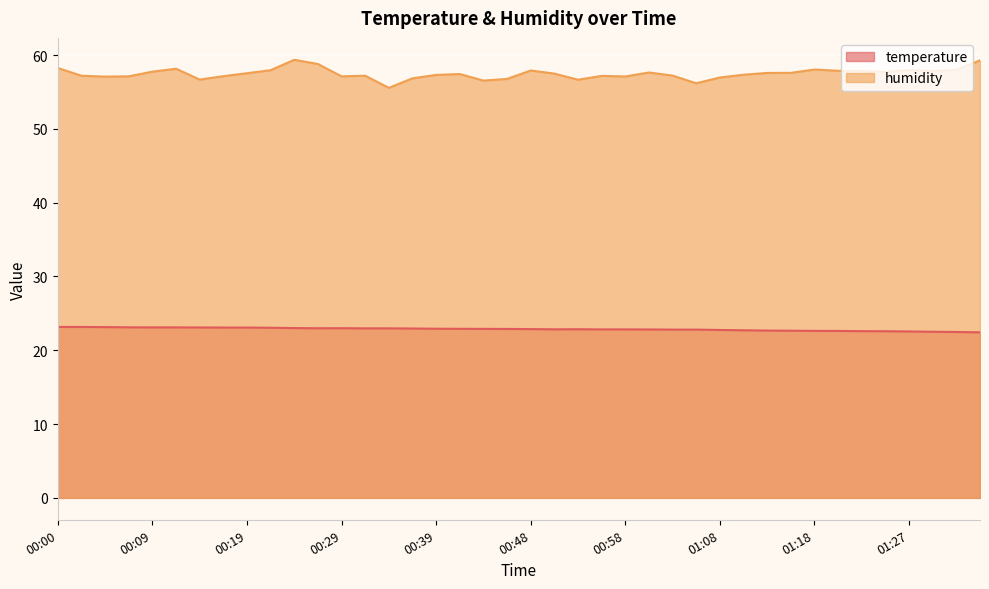

Which series has the largest range (max minus min)?

humidity